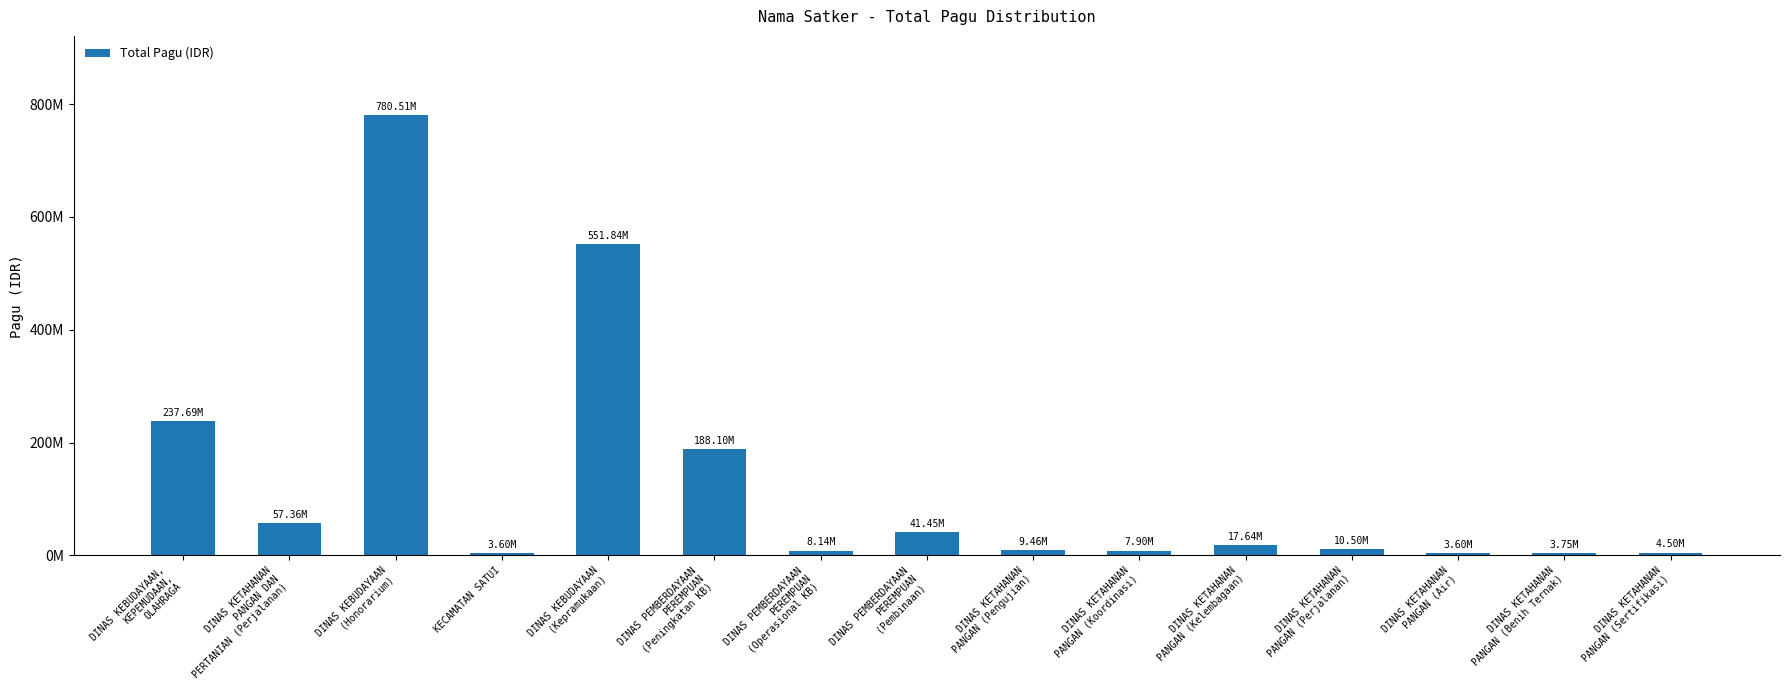

Rank the categories by value from lowest to highest.

KECAMATAN SATUI, DINAS KETAHANAN
PANGAN (Air), DINAS KETAHANAN
PANGAN (Benih Ternak), DINAS KETAHANAN
PANGAN (Sertifikasi), DINAS KETAHANAN
PANGAN (Koordinasi), DINAS PEMBERDAYAAN
PEREMPUAN
(Operasional KB), DINAS KETAHANAN
PANGAN (Pengujian), DINAS KETAHANAN
PANGAN (Perjalanan), DINAS KETAHANAN
PANGAN (Kelembagaan), DINAS PEMBERDAYAAN
PEREMPUAN
(Pembinaan), DINAS KETAHANAN
PANGAN DAN
PERTANIAN (Perjalanan), DINAS PEMBERDAYAAN
PEREMPUAN
(Peningkatan KB), DINAS KEBUDAYAAN,
KEPEMUDAAN,
OLAHRAGA, DINAS KEBUDAYAAN
(Kepramukaan), DINAS KEBUDAYAAN
(Honorarium)